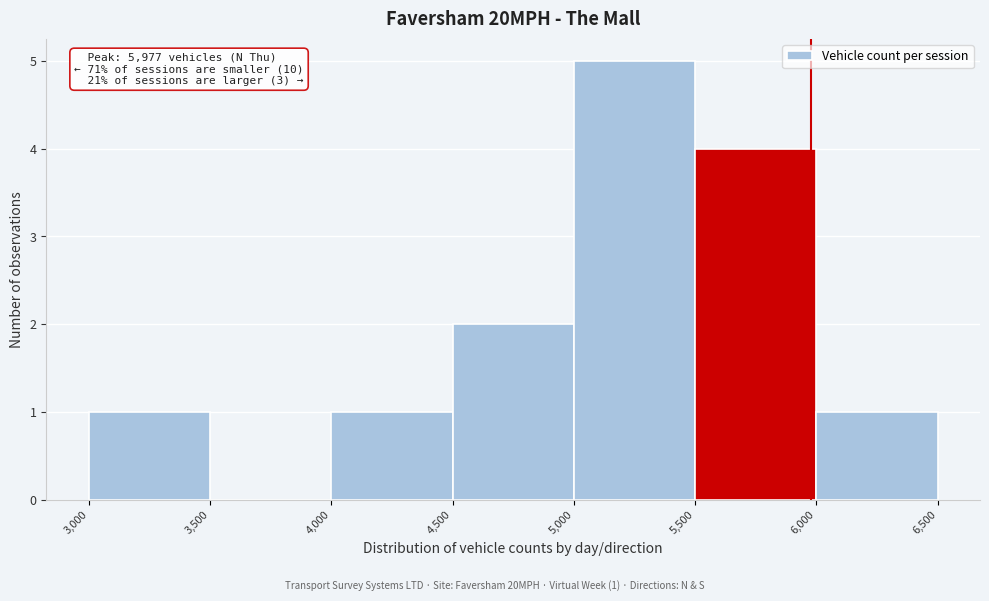

Over which range of the x-axis is the bar tallest?

5,000 to 5,500